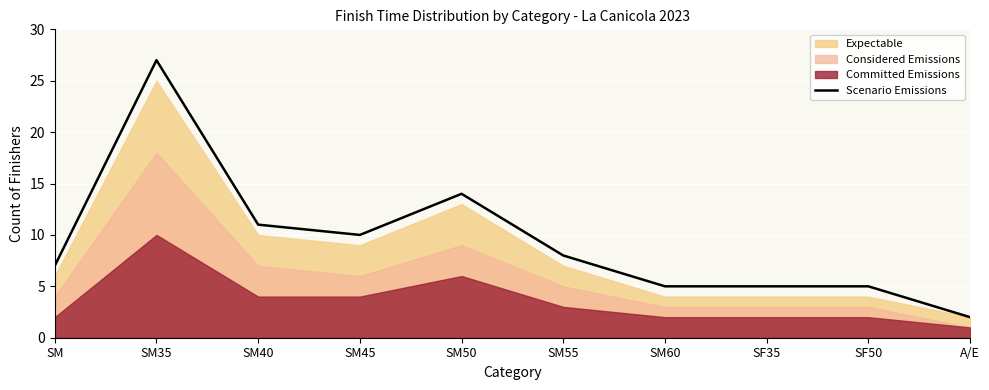

What is the minimum value shown in the chart?

2